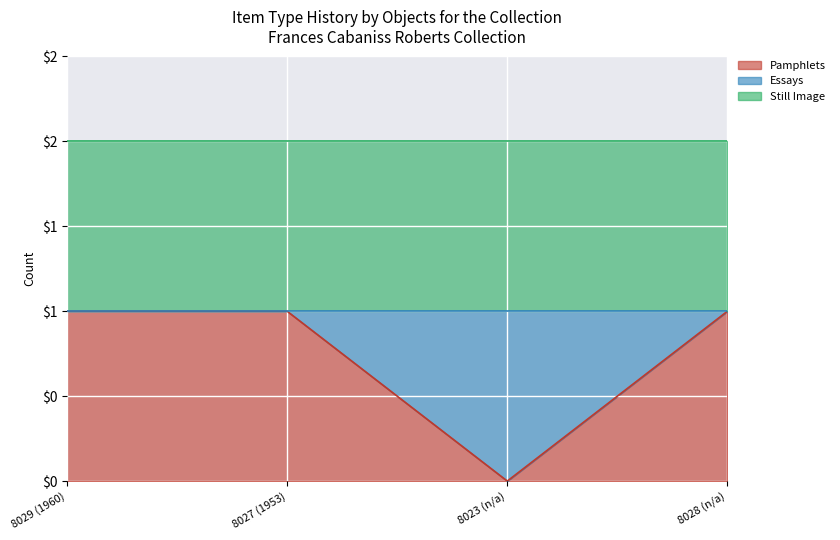

Rank the series by their maximum value, from lowest to highest.

Pamphlets, Essays, Still Image